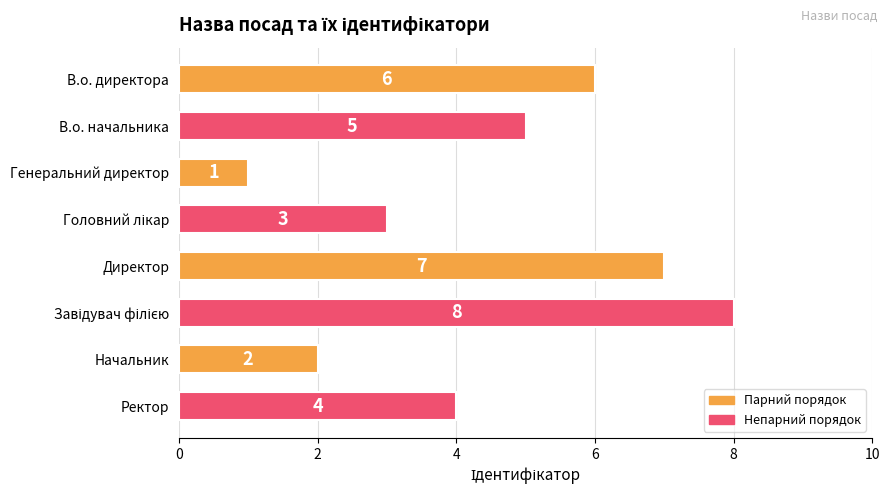

The value at Начальник is 0. True or false?

False